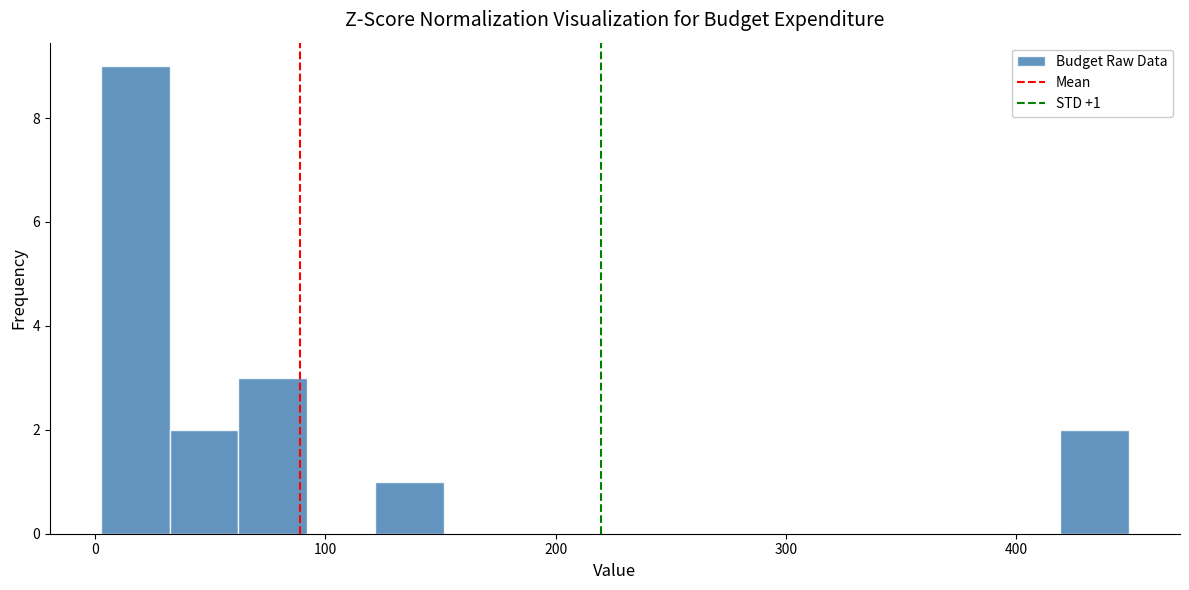

Read against the x-axis, roughly where is the centre of the tallest bar?

20